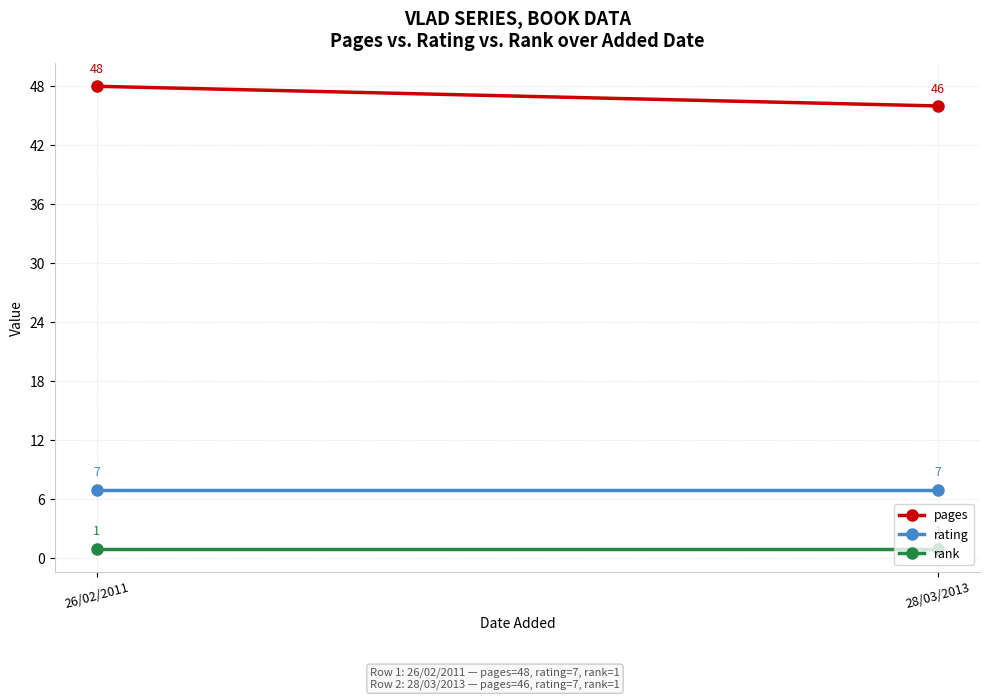

Which series has the largest total across all categories?

pages